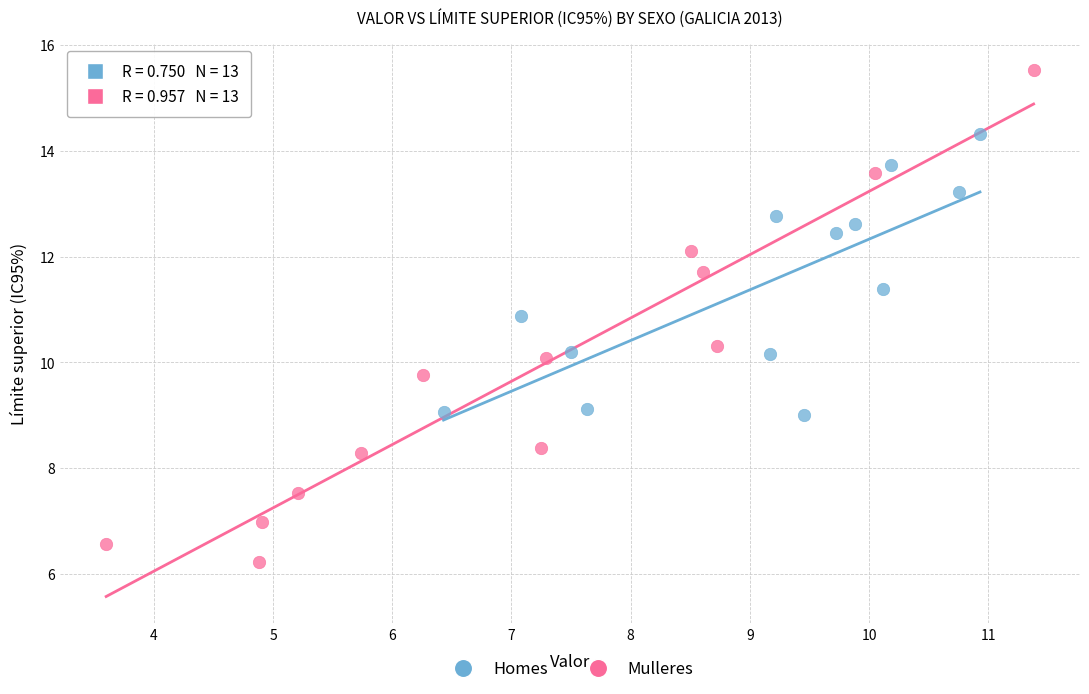

What are all the series names shown in the legend?

Homes, Mulleres